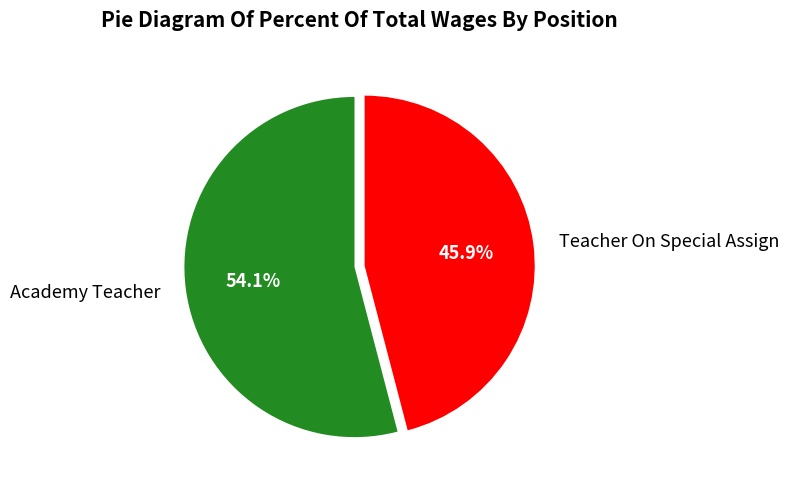

Rank the categories by value from lowest to highest.

Teacher On Special Assign, Academy Teacher